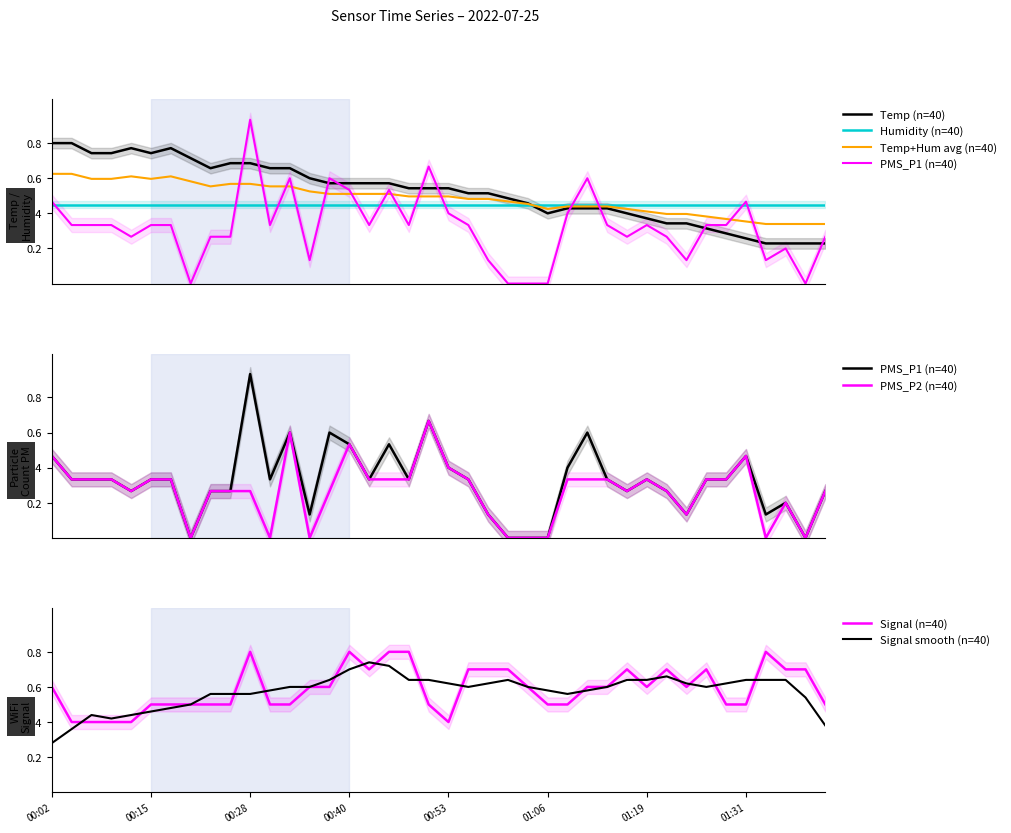

Which series has the largest total across all categories?

Signal